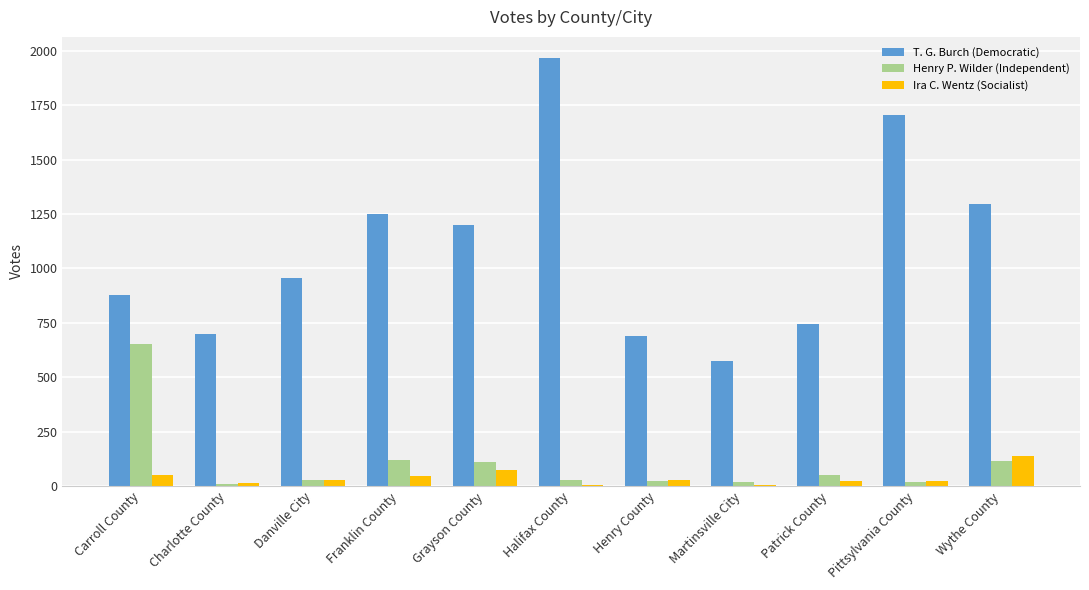

What is the maximum value for Ira C. Wentz (Socialist)?

139